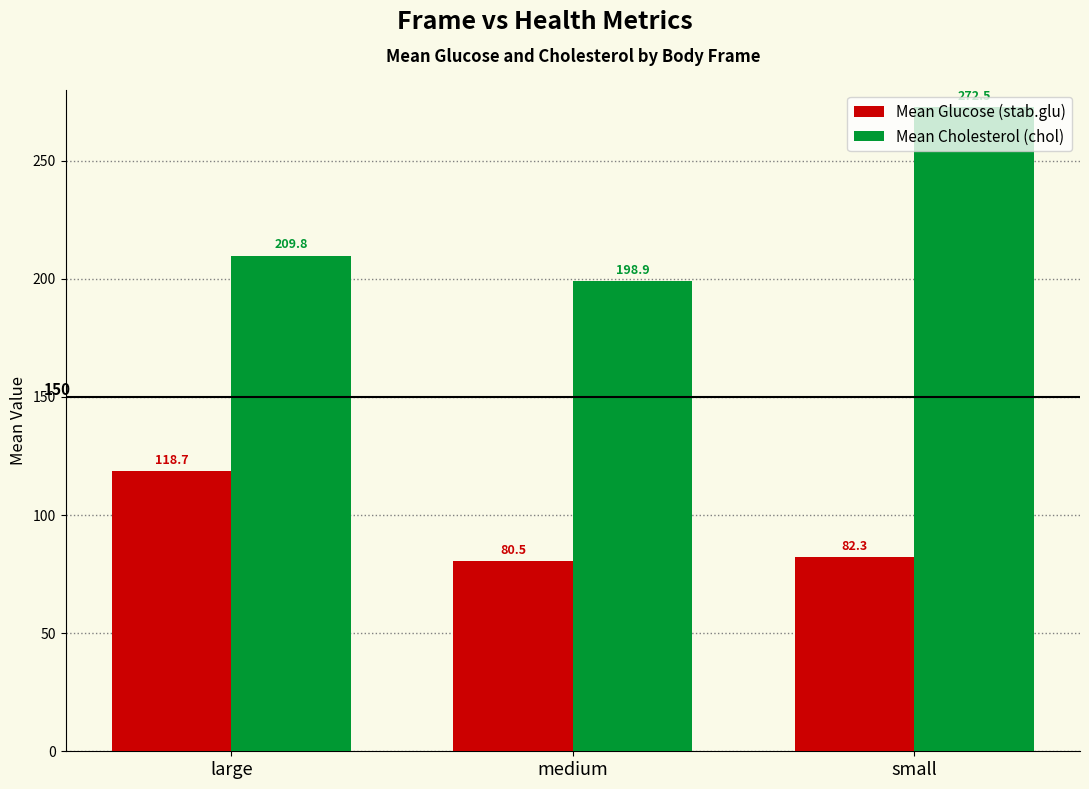

What are all the series names shown in the legend?

Mean Glucose (stab.glu), Mean Cholesterol (chol)